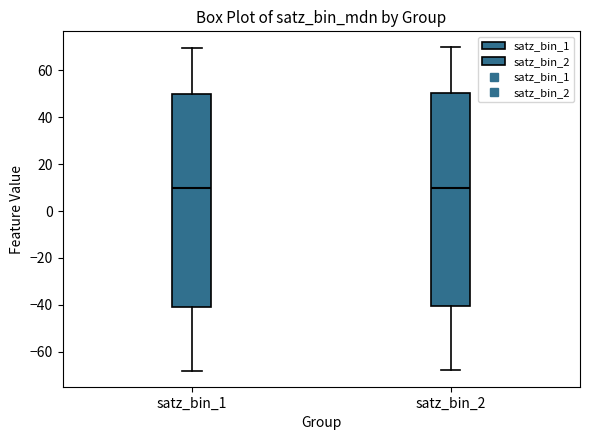

Reading left to right, transcribe this box plot: for each box, give where its median line is, the range the box spans, and where its two whiskers end, as read against the y-axis. The values are not printed on the chart, so give them approximately, as read against the axis.

satz_bin_1: median 10, box -40 to 50, whiskers -68 to 70
satz_bin_2: median 10, box -40 to 50, whiskers -68 to 70